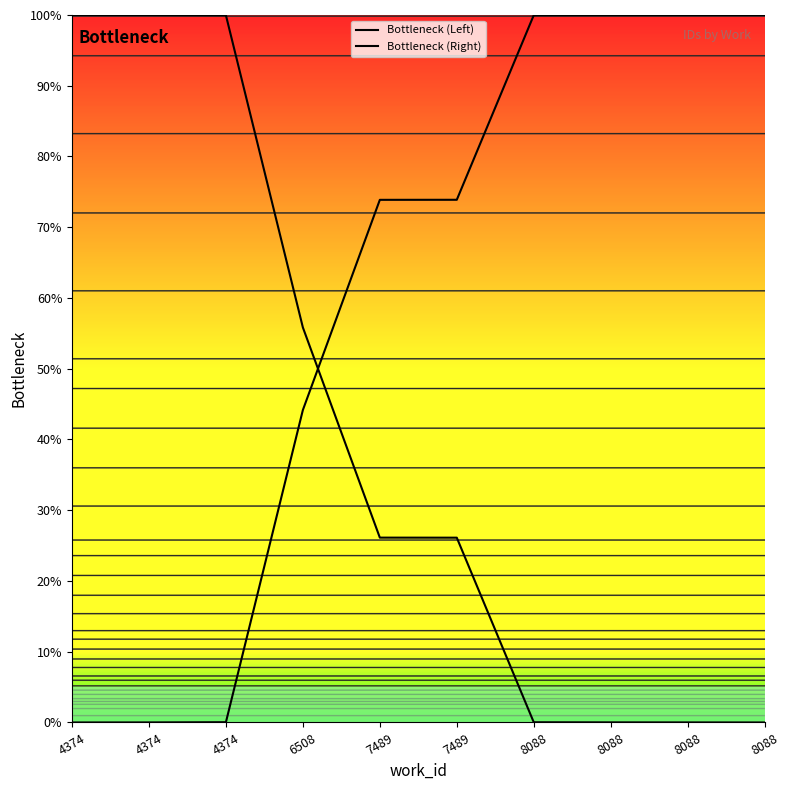

Between 4374 and 8088, which is larger?

4374